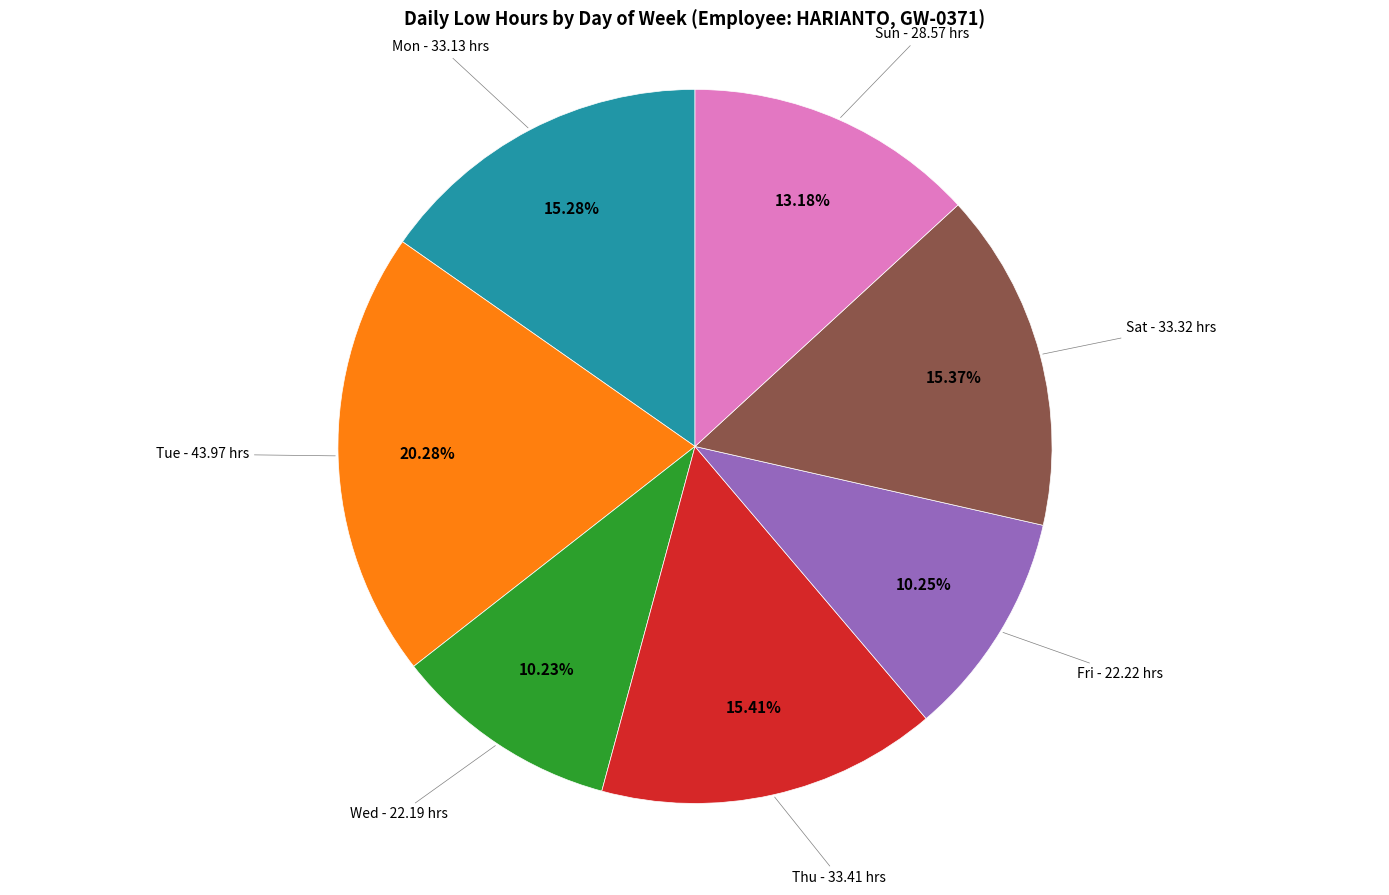

Is there any slice that represents more than half of the pie?

No